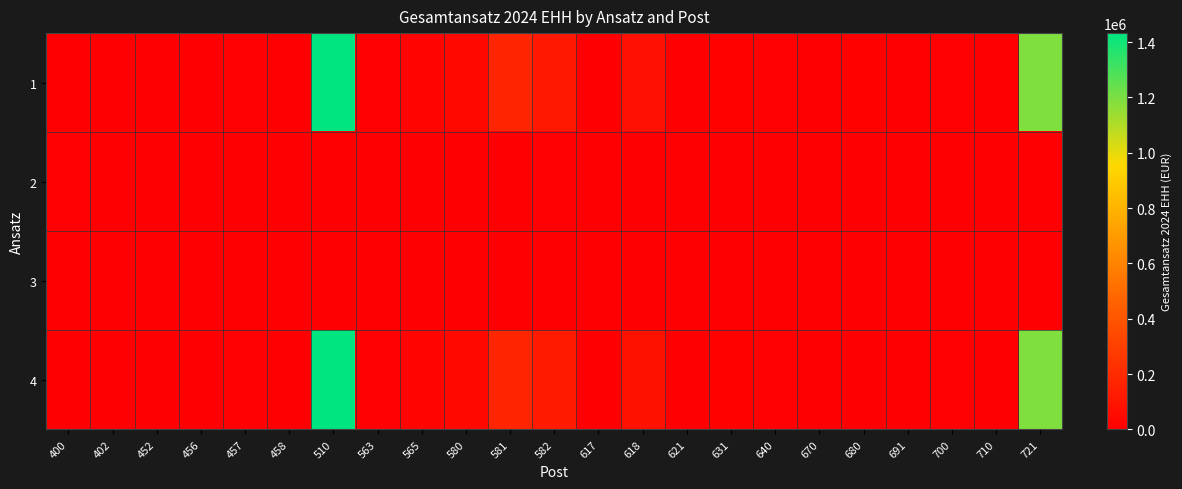

What is the spread (max minus min) of values at 510?

1432300